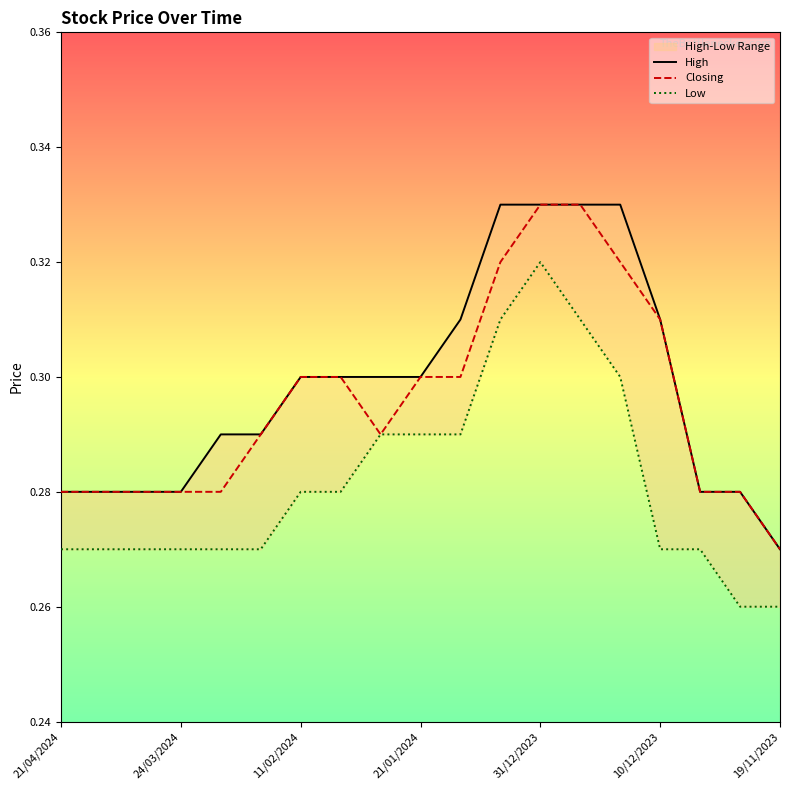

True or false: Closing and High cross at least once.

False